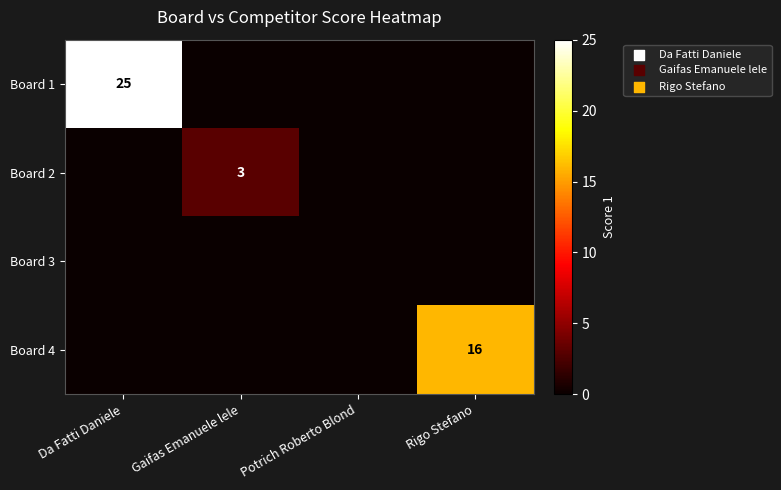

What is the total value across all series at Gaifas Emanuele lele?

3